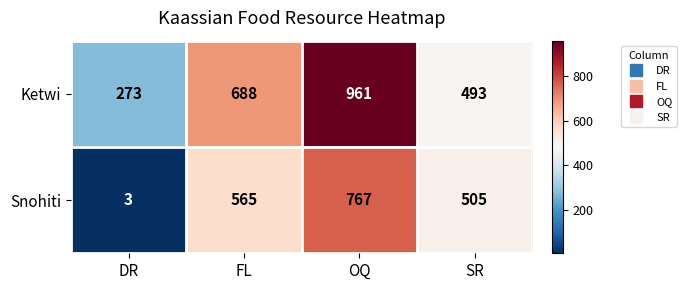

How many distinct data groups are displayed?

2